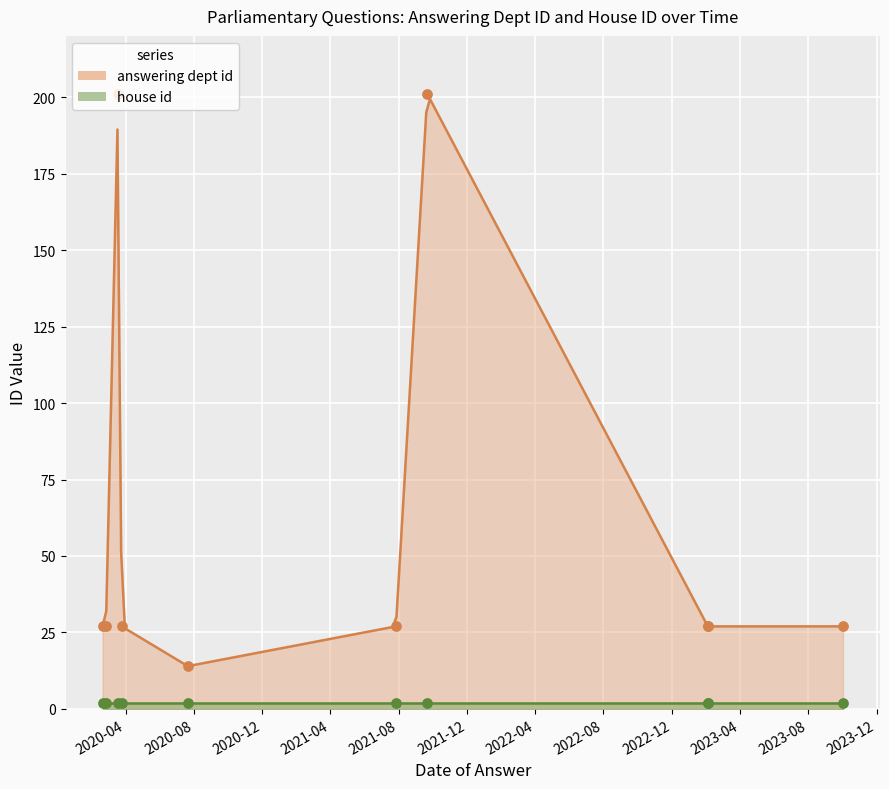

What is the ratio of the value at 2023-02-03 to the value at 2020-03-19?

0.1